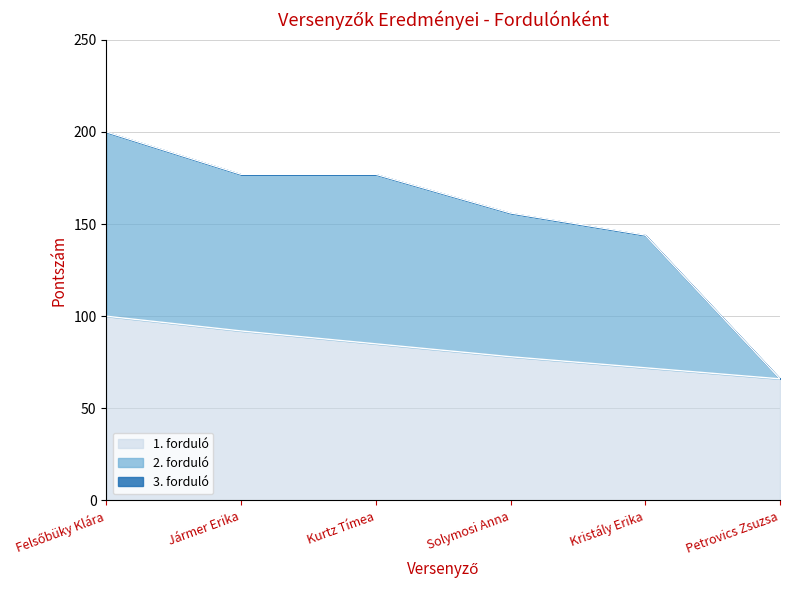

What is the total value across all series at Kristály Erika?

144